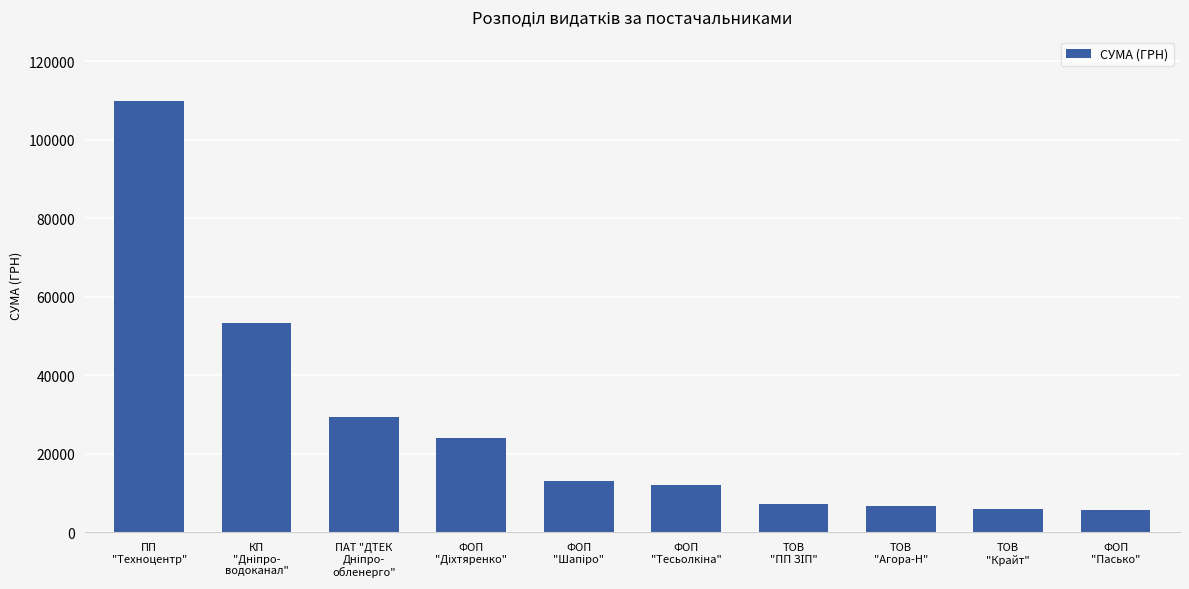

What is the label of the 8th bar from the left?

ТОВ
"Агора-Н"